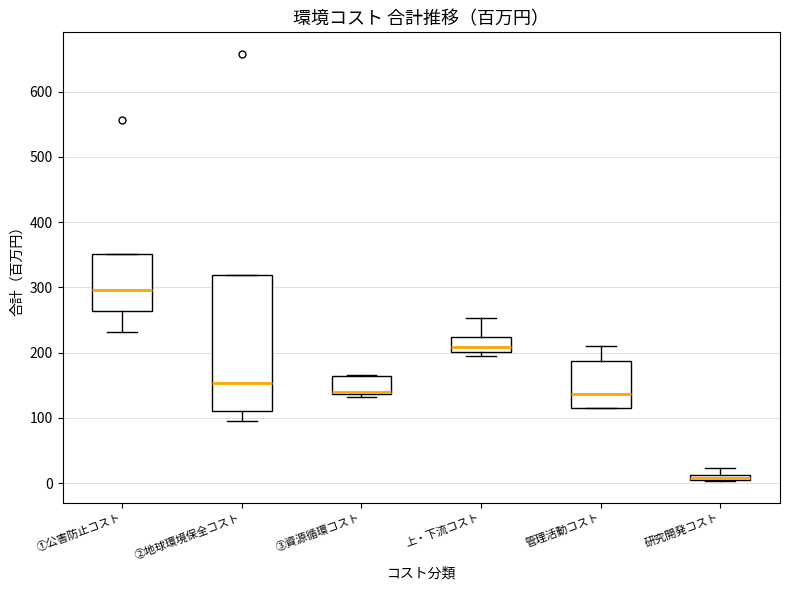

Comparing the boxes themselves (not the whiskers), which one is the tallest?

②地球環境保全コスト